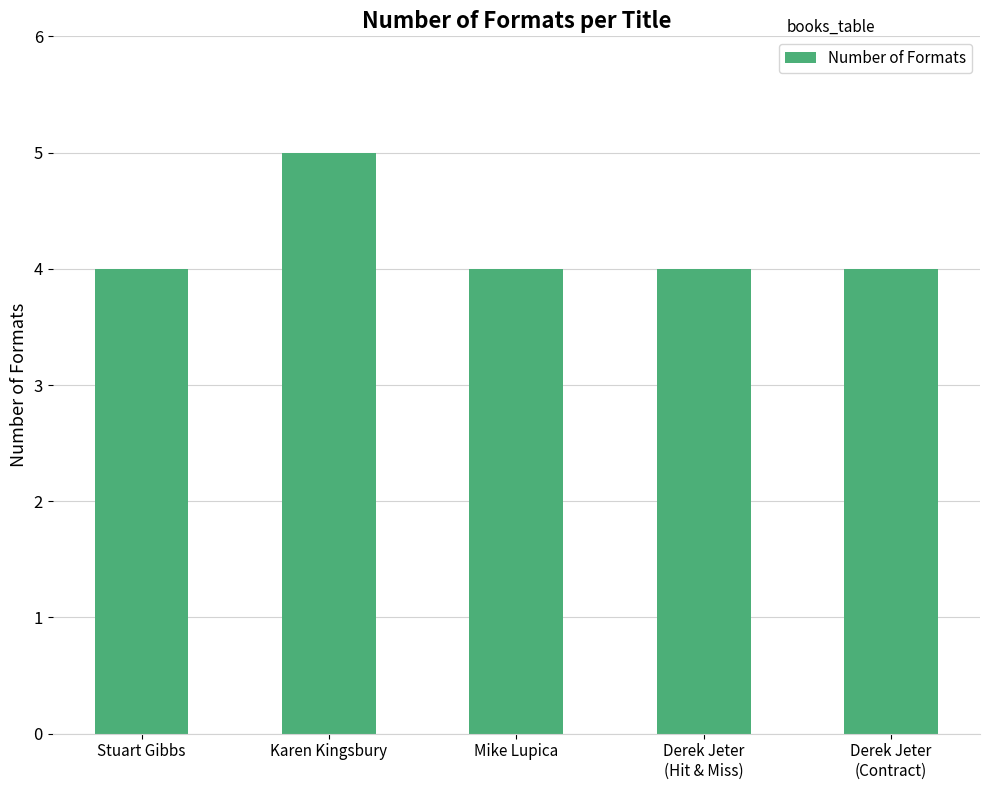

What is the change in value from Stuart Gibbs to Karen Kingsbury?

+1